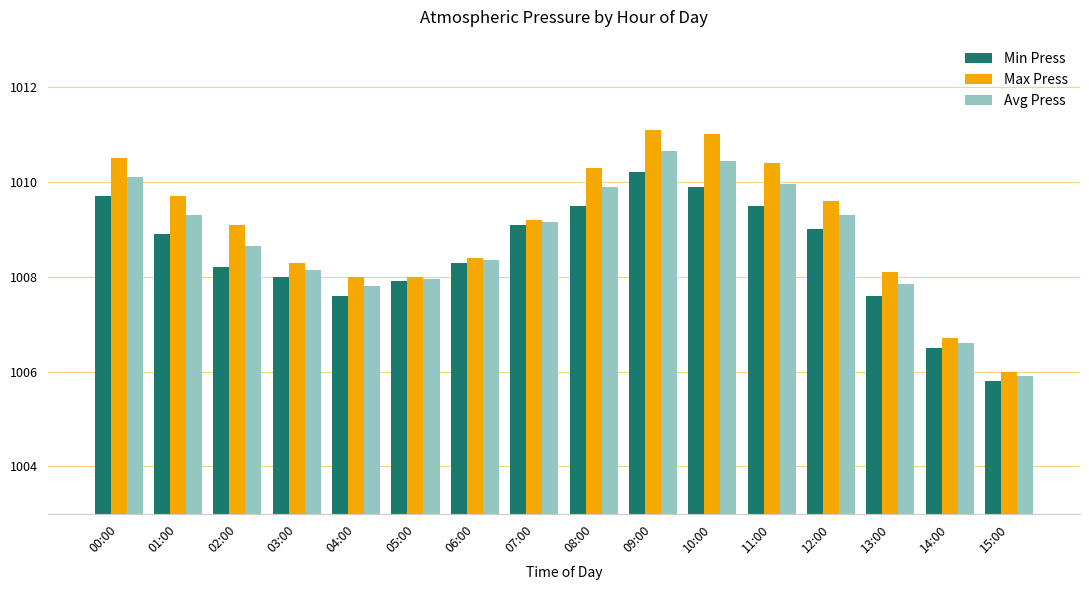

What is the average value of the Avg Press series?

1008.8